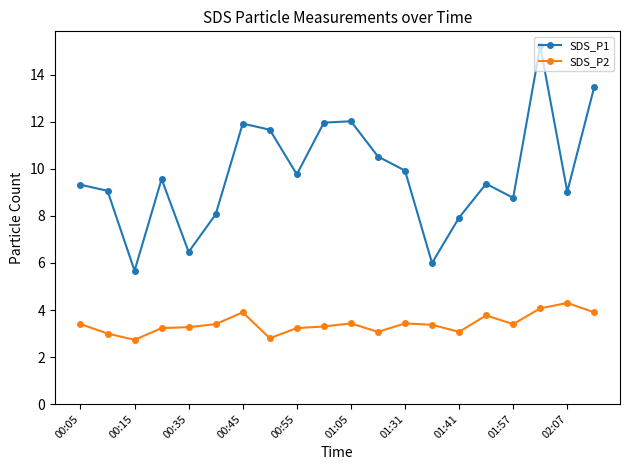

What is the lowest value of the SDS_P1 series?

5.7